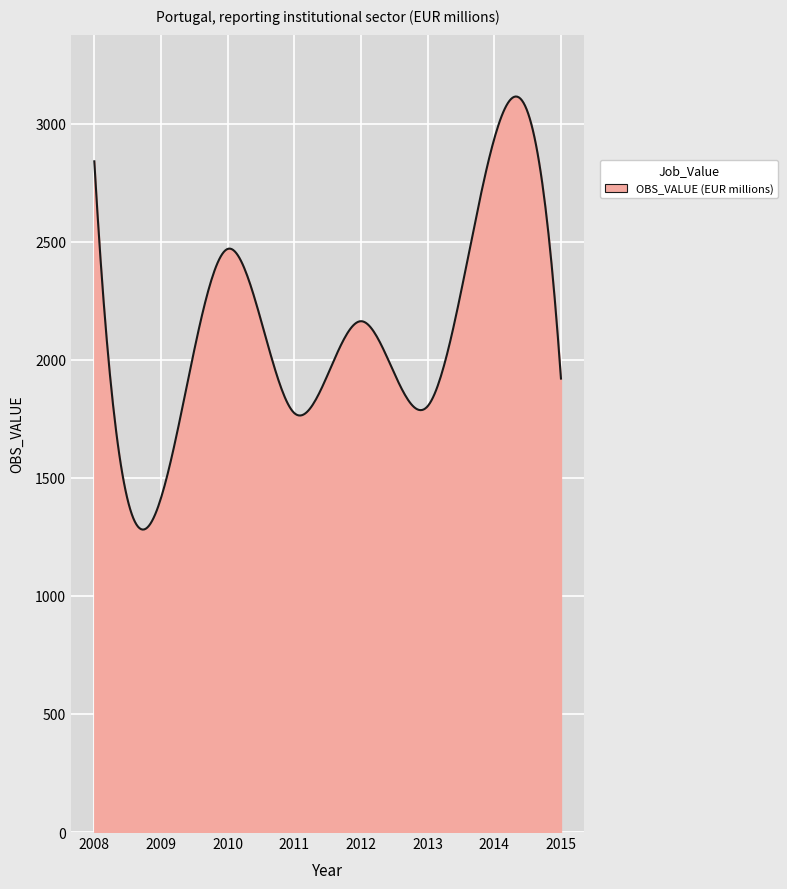

What is the difference between the maximum and minimum values?

1833.8